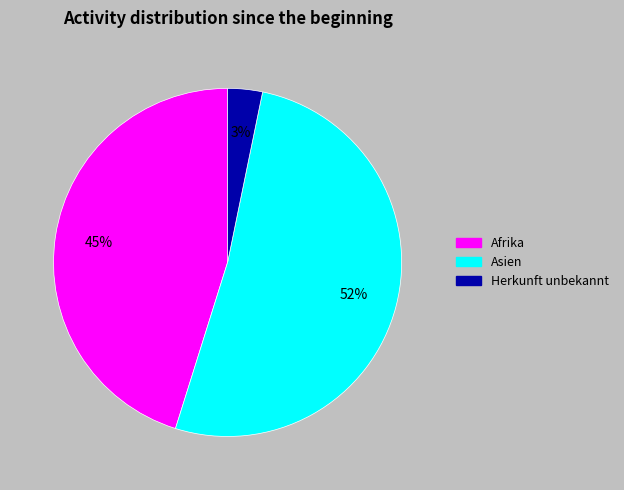

To the nearest percent, what is the average slice percentage?

33%